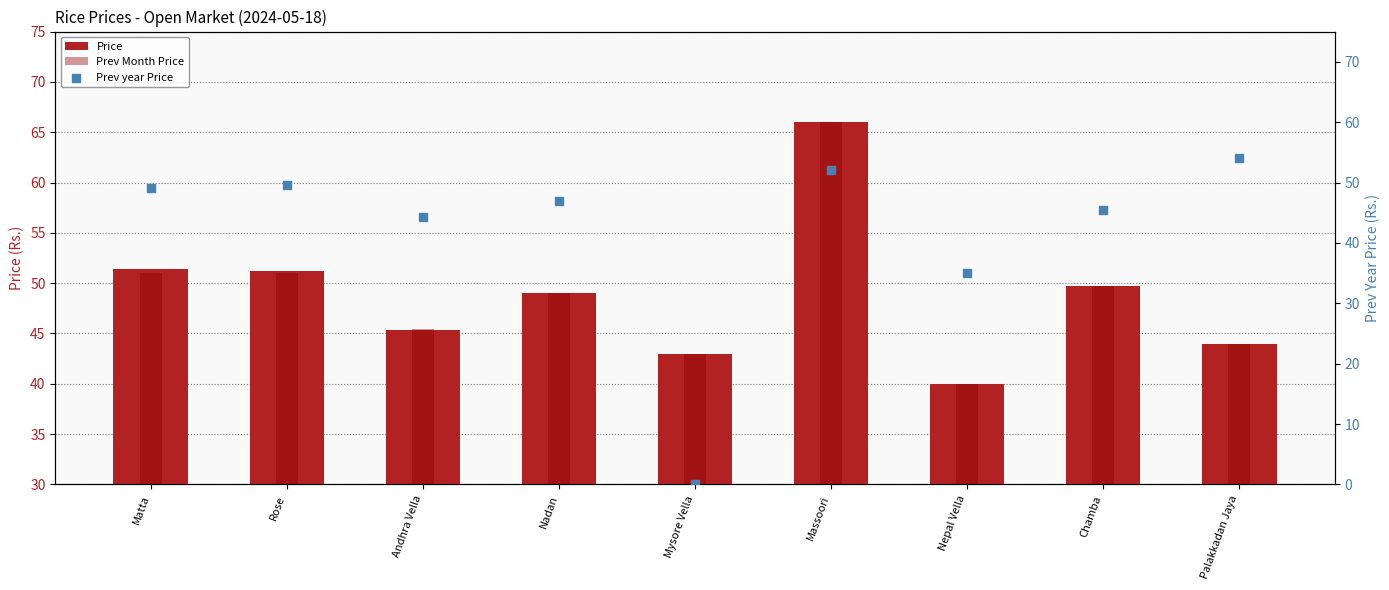

Which series has the widest spread of Y values?

Prev year Price